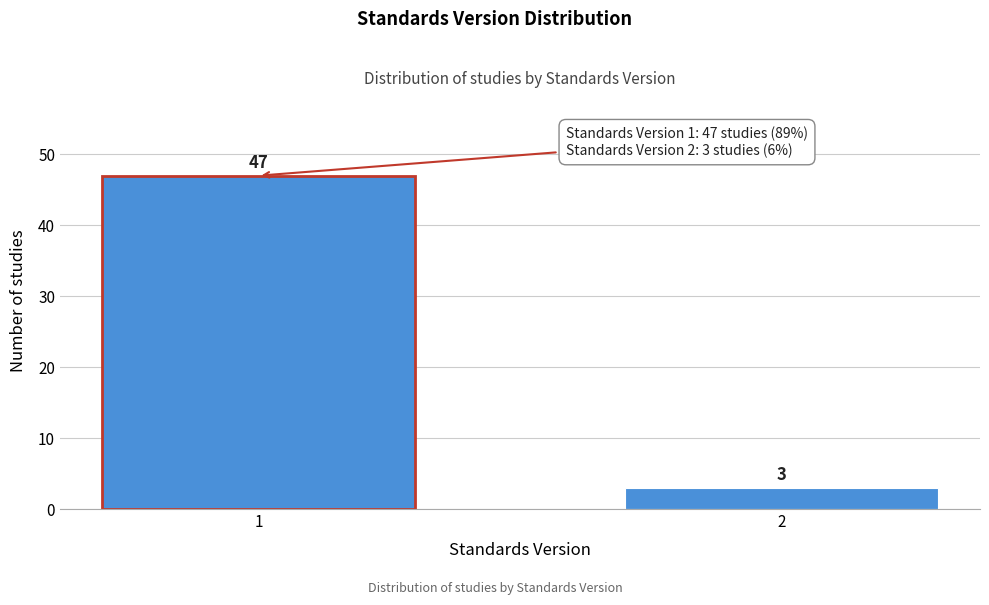

Reading left to right, what are all the values shown in this chart?

1=47	2=3